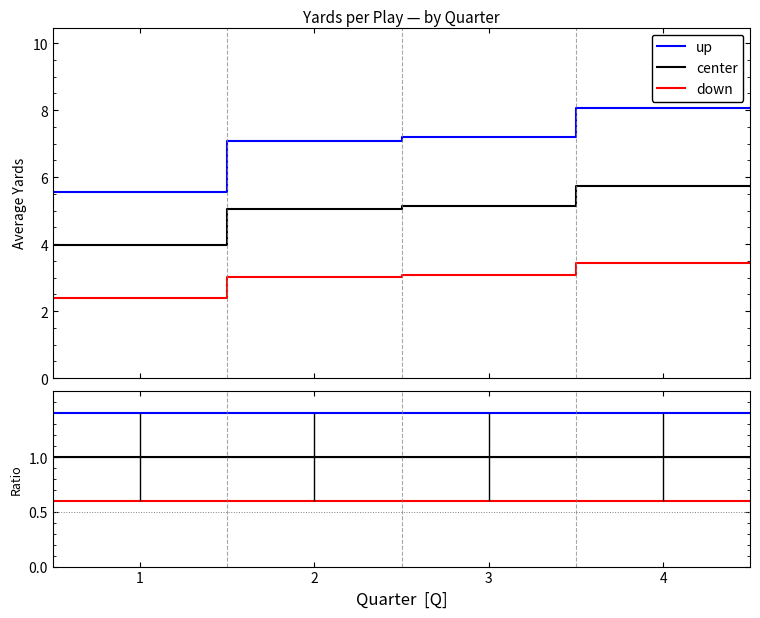

Is the value of center at 4 greater than the value of down at 4?

Yes